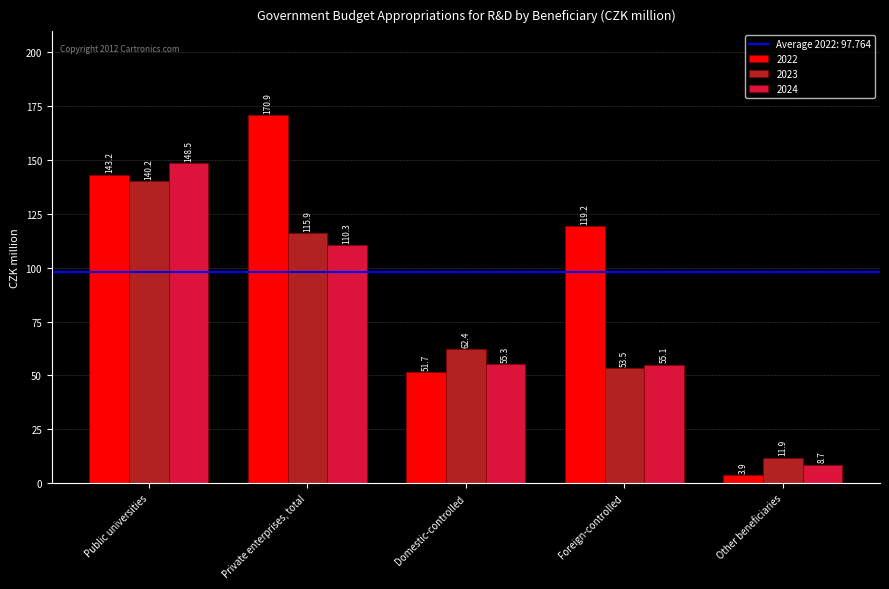

Is it true that 2022 equals 119.2 at Foreign-controlled?

True